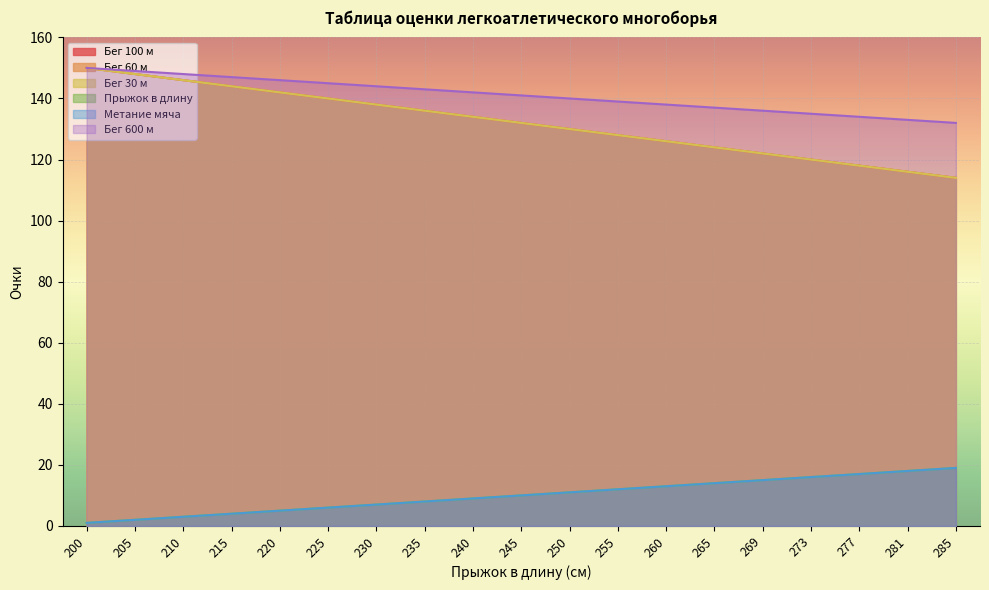

Rank the series by their maximum value, from lowest to highest.

pryzhok, metanie, beg_100m, beg_60m, beg_30m, beg_600m